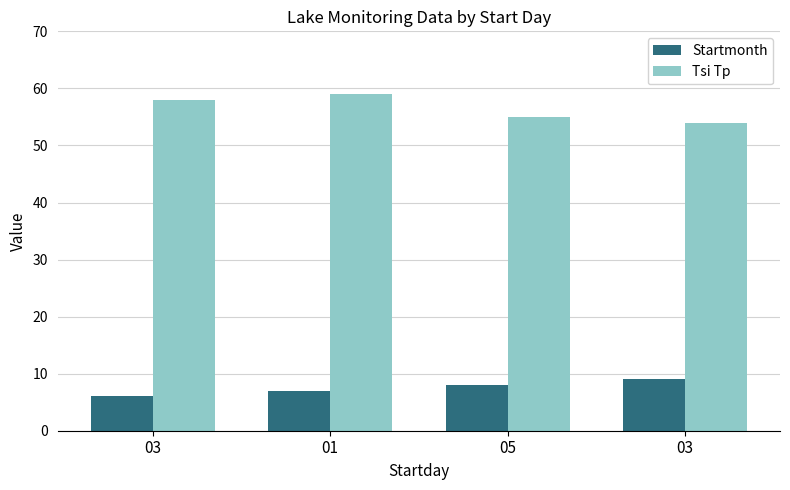

What are all the series names shown in the legend?

Startmonth, Tsi Tp